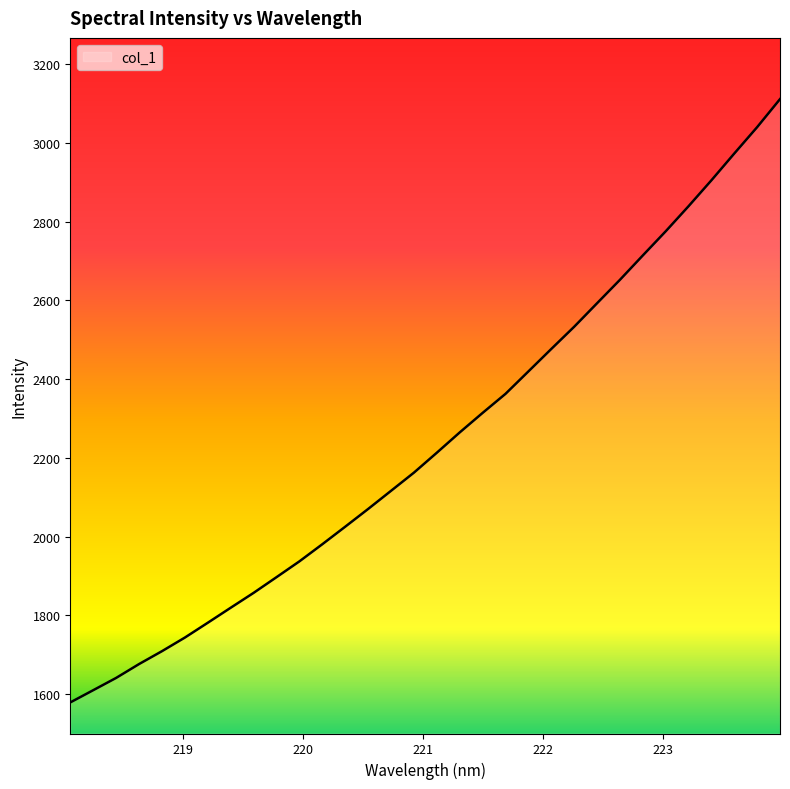

What is the difference between the maximum and minimum values?

1532.6